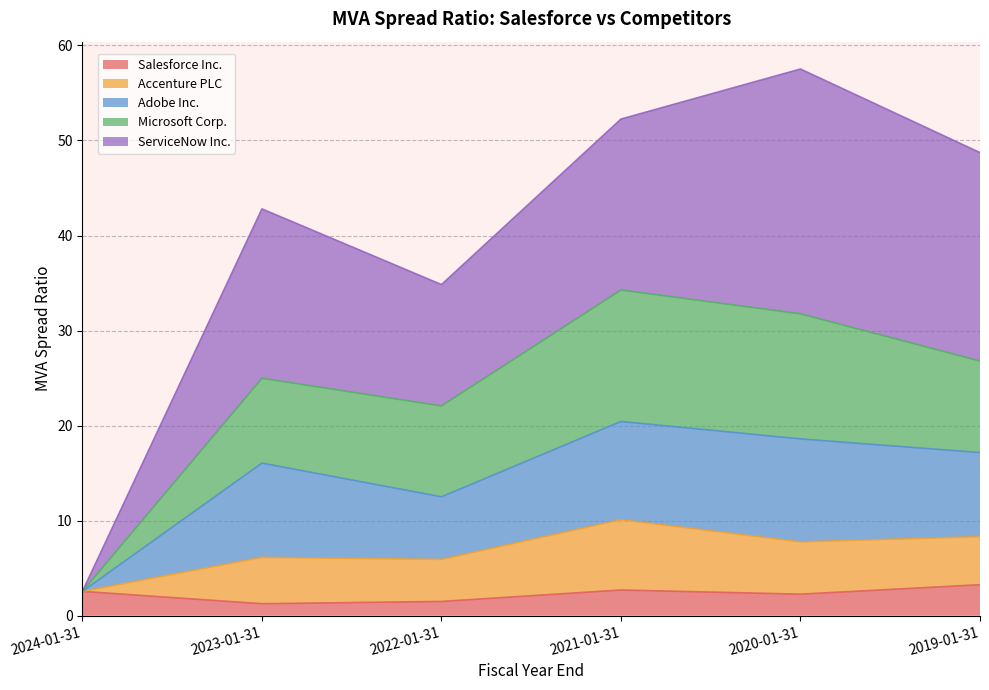

Where is the first local minimum for Salesforce Inc.?

2023-01-31